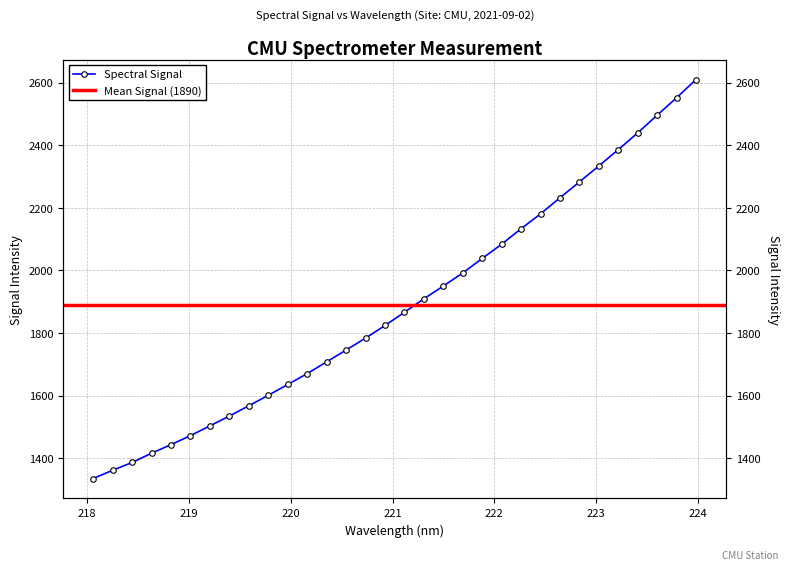

What is the label of the 23rd point from the right?

219.7801